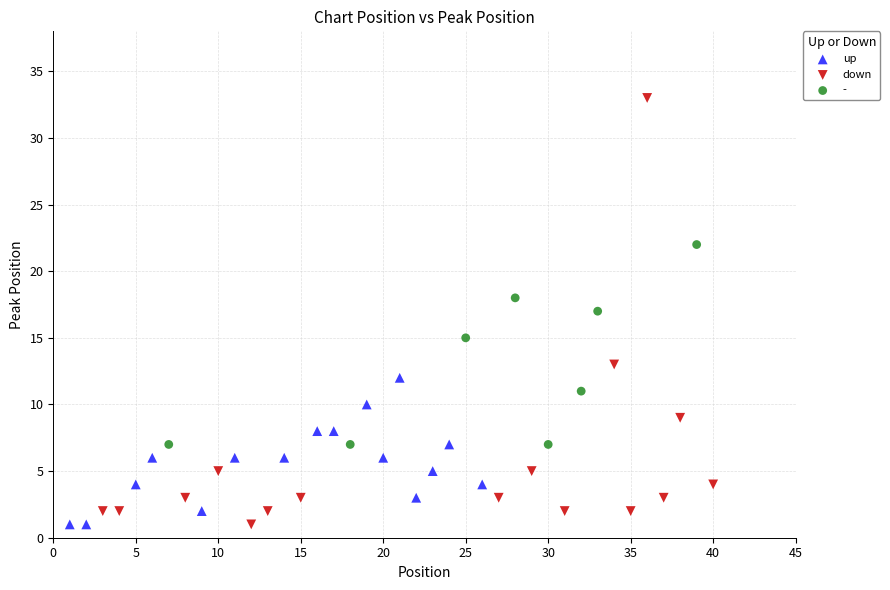

Which series contains the highest Y value?

down